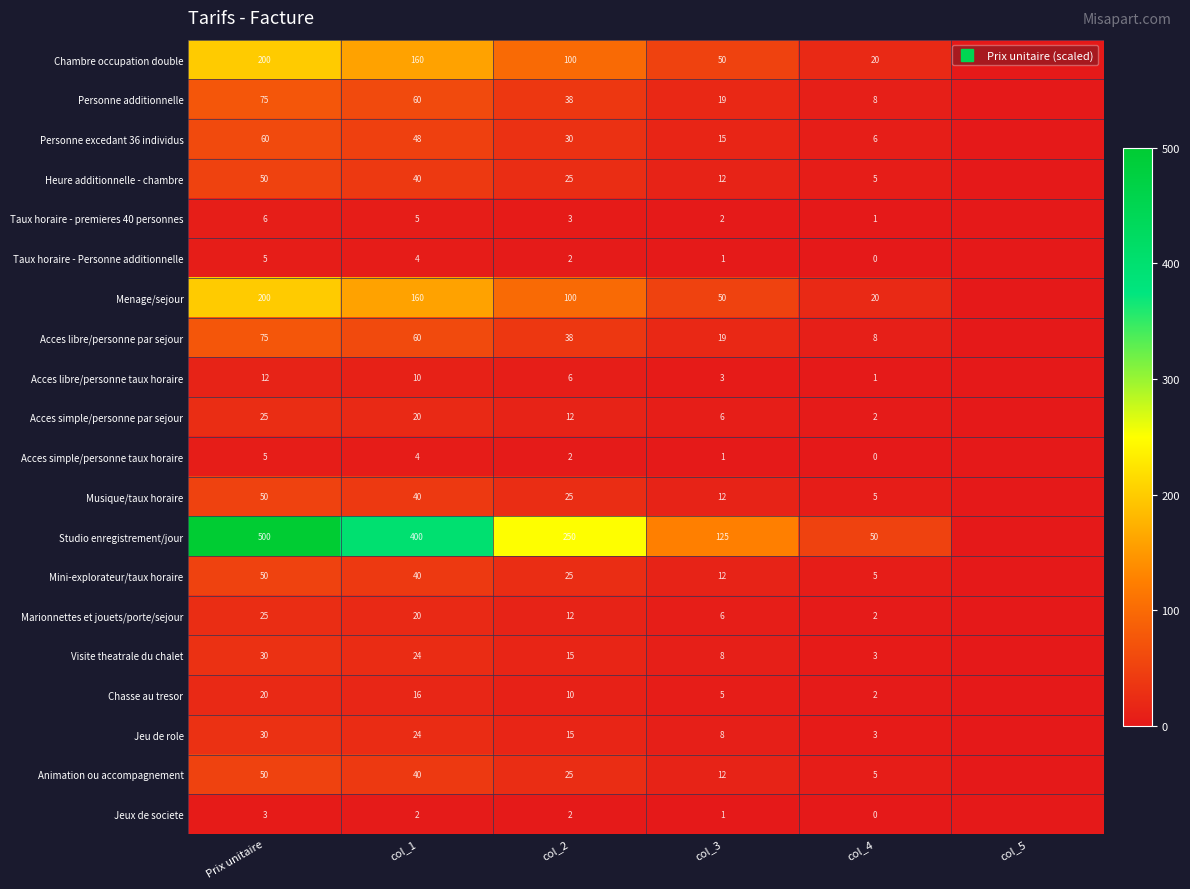

How many positive values does the Personne excedant 36 individus series have?

5